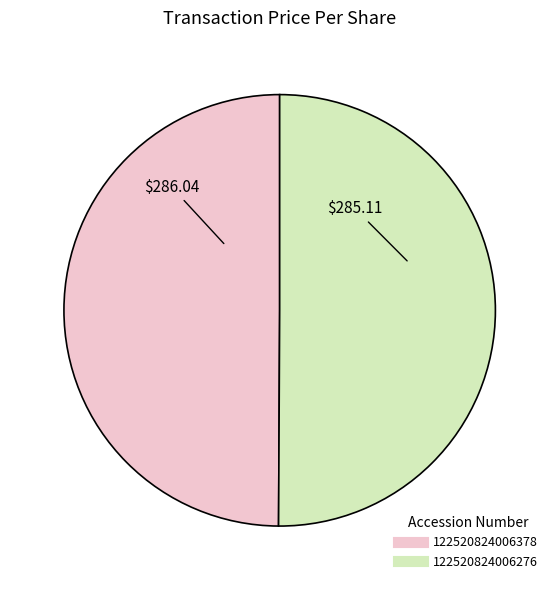

Do 122520824006276 and 122520824006378 together represent more than half of the pie?

Yes